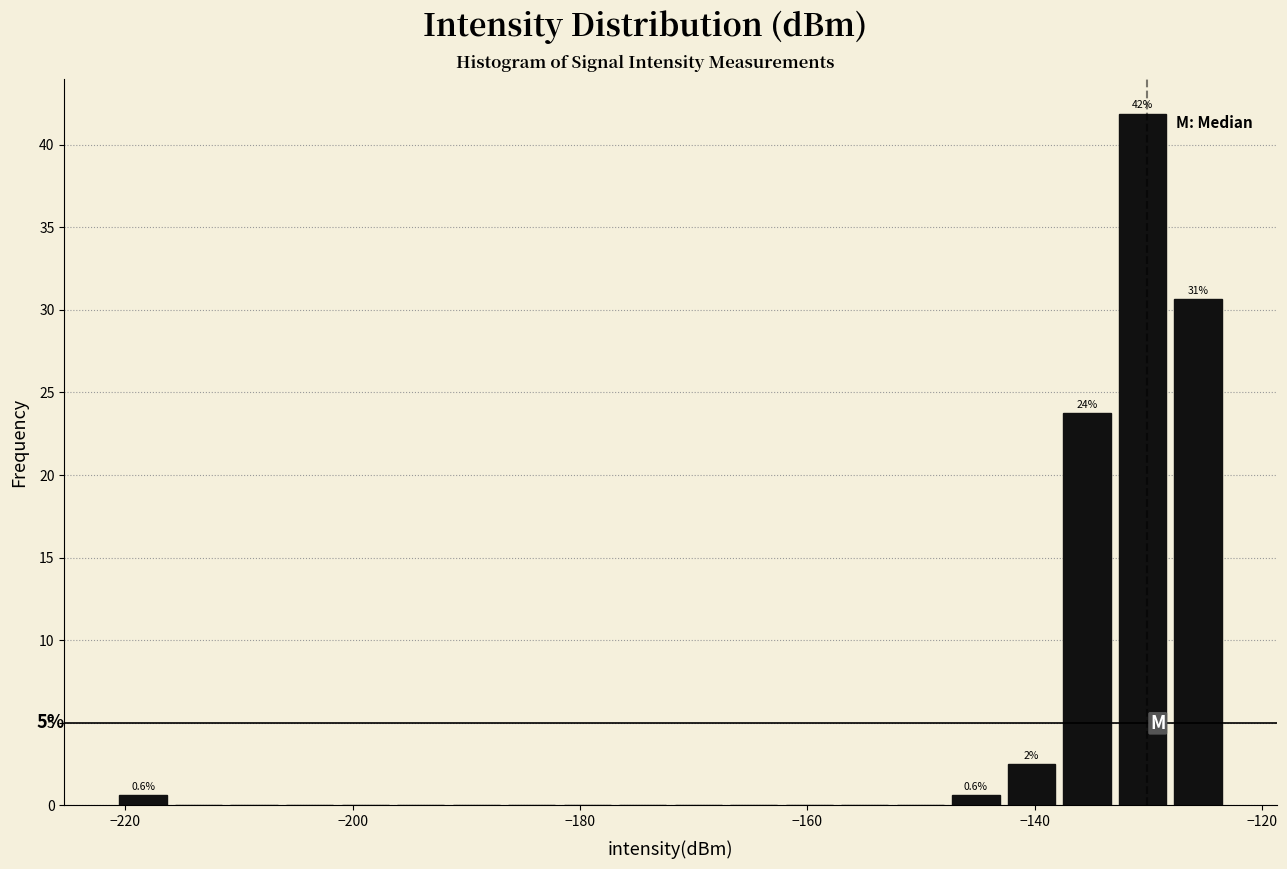

Read against the x-axis, roughly where is the centre of the tallest bar?

-130